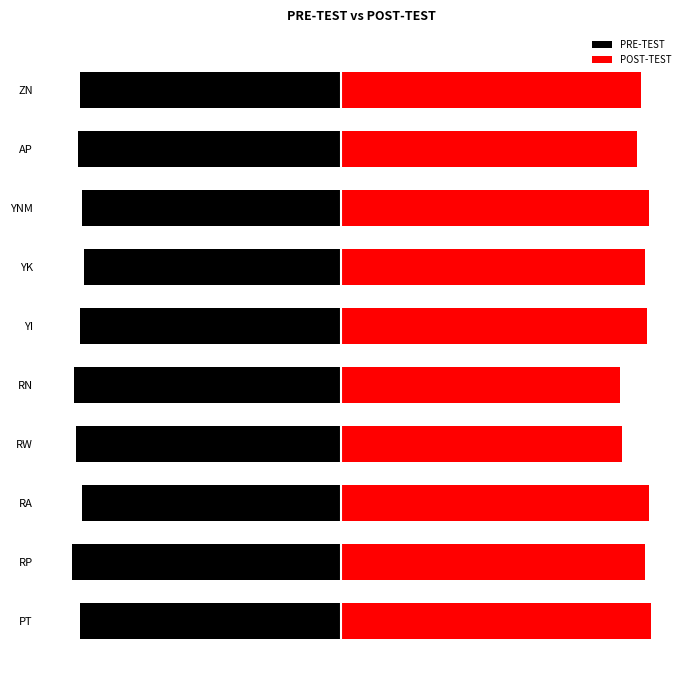

How many values in the PRE-TEST series are below -126?

4